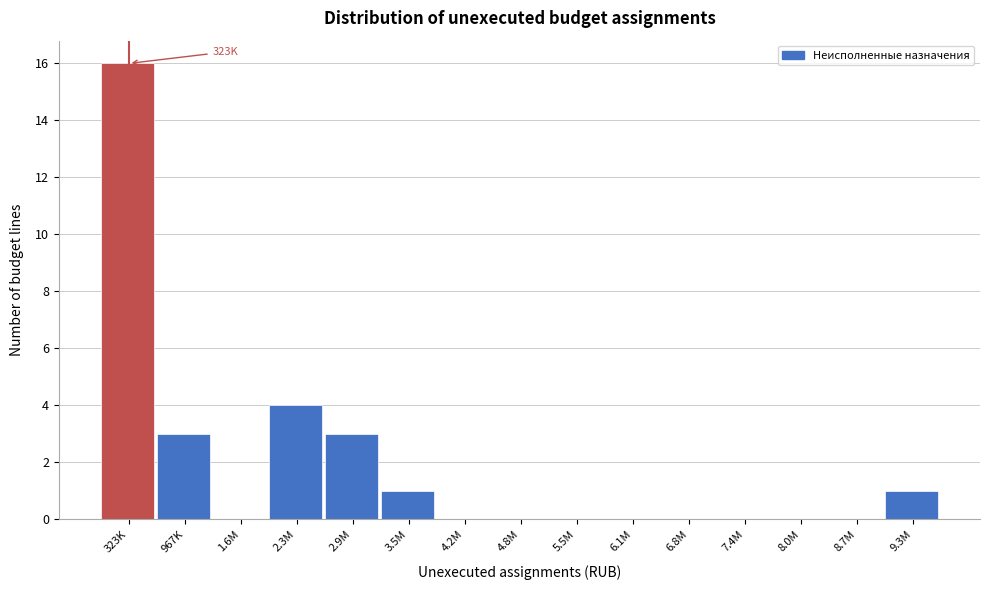

Reading left to right, extract all data points from this chart.

323K=16	967K=3	1.6M=0	2.3M=4	2.9M=3	3.5M=1	4.2M=0	4.8M=0	5.5M=0	6.1M=0	6.8M=0	7.4M=0	8.0M=0	8.7M=0	9.3M=1